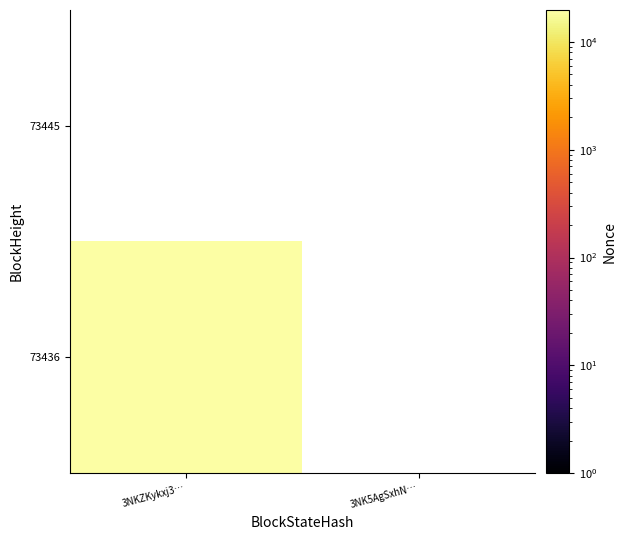

What is the spread (max minus min) of values at 0?

19724